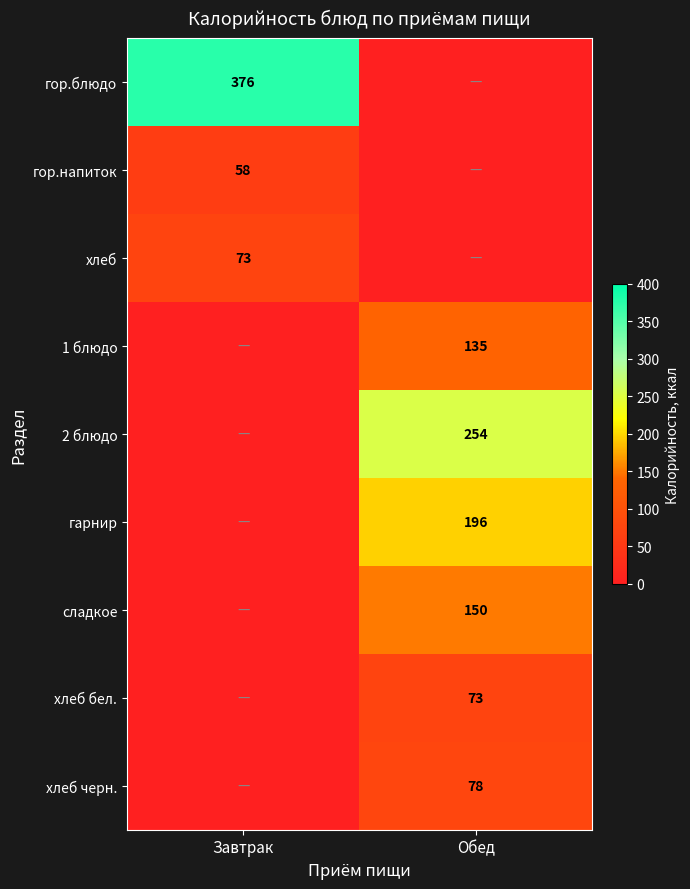

Is it true that сладкое equals 211 at Обед?

False